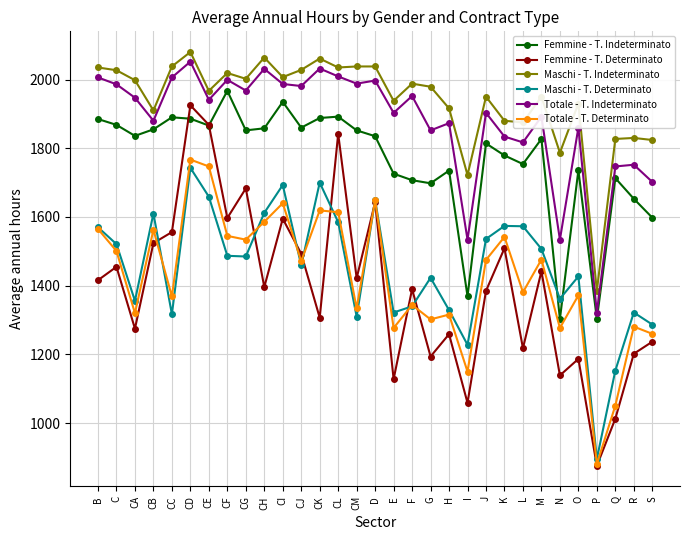

Which series has the largest range (max minus min)?

Femmine - T. Determinato